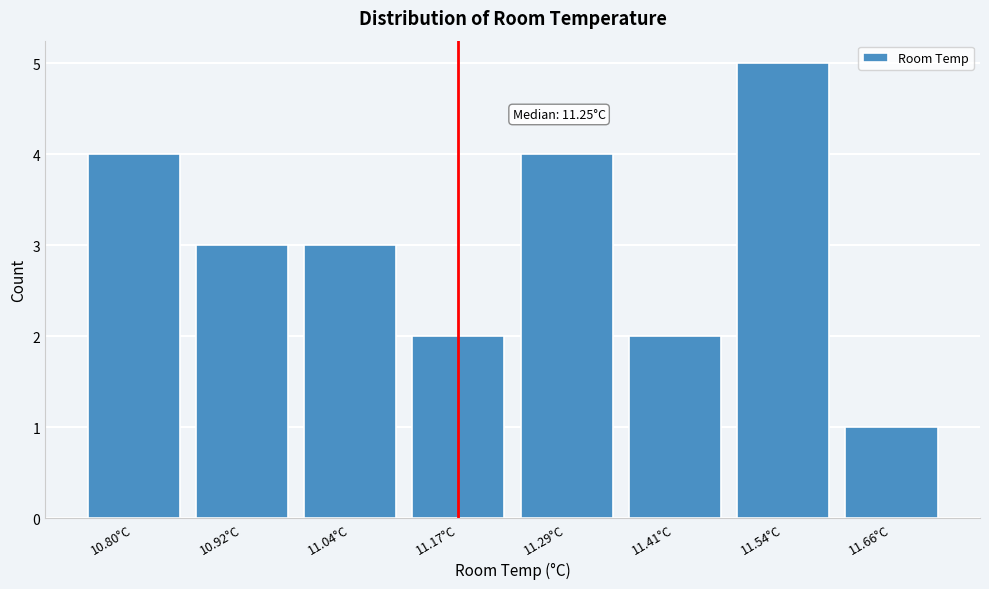

Reading left to right, extract all data points from this chart.

4	3	3	2	4	2	5	1